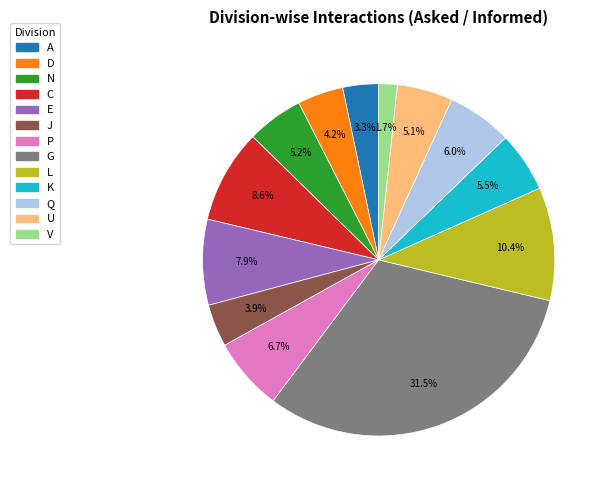

Approximately how many times larger is the value at K compared to L?

0.5